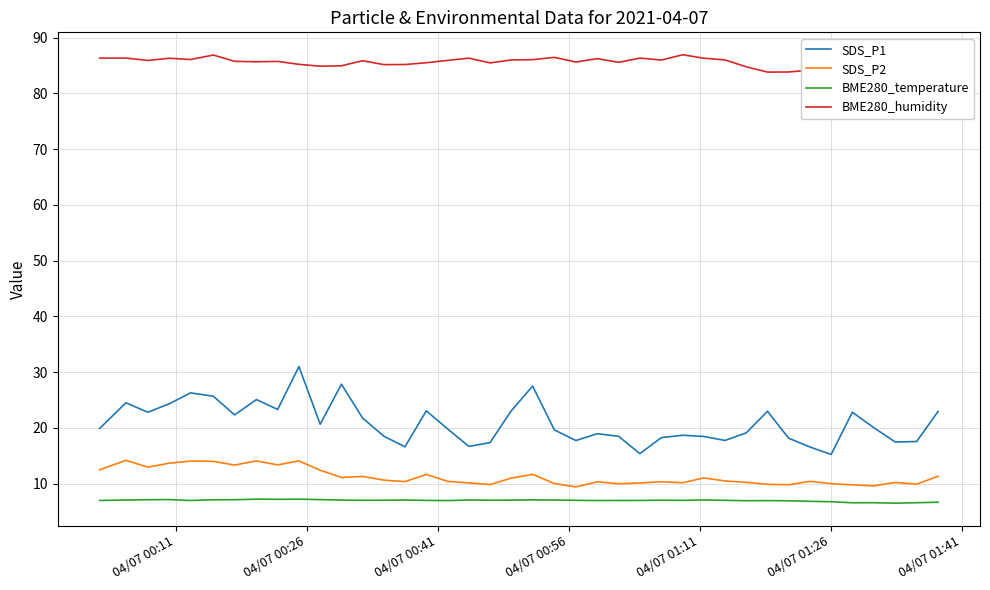

What is the lowest value of the BME280_temperature series?

6.5